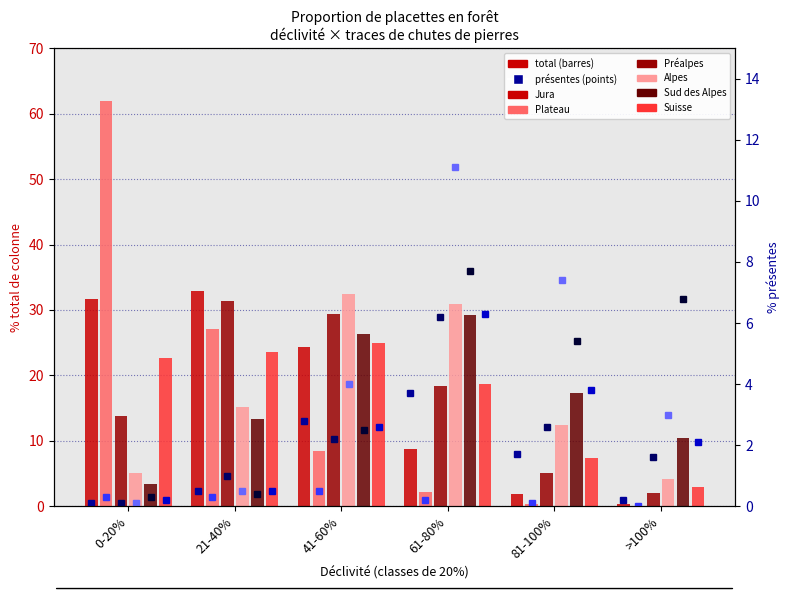

Is it true that Alpes (total) equals 5.0 at 0-20%?

True